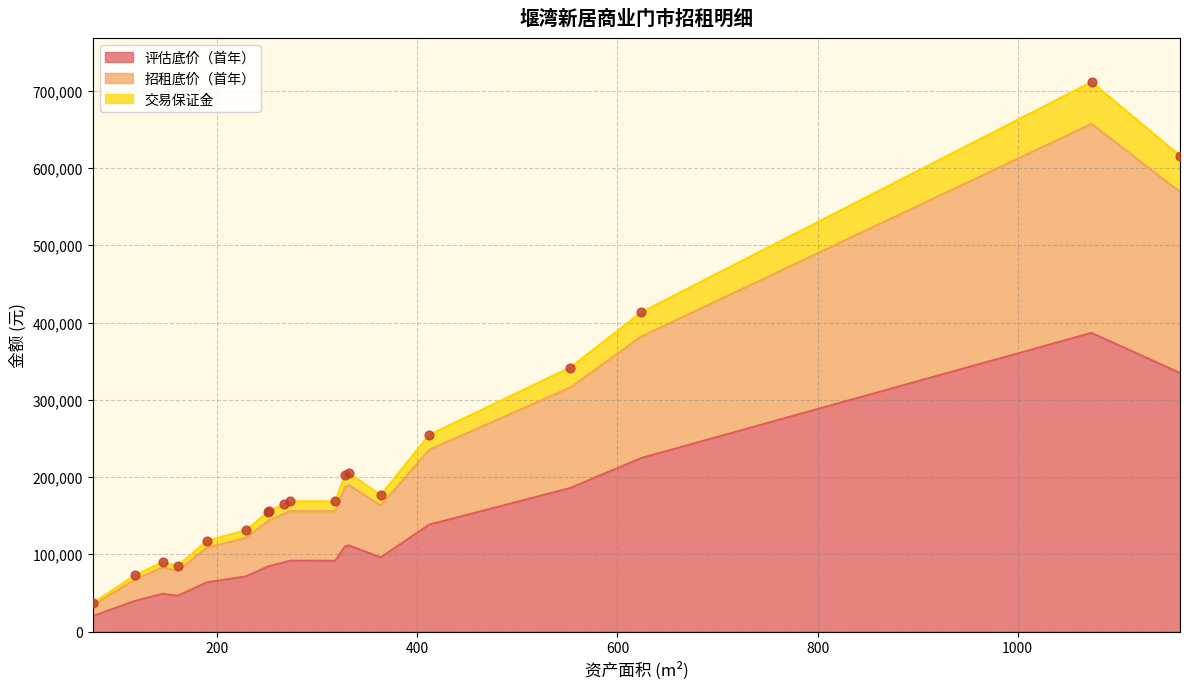

What are all the series names shown in the legend?

评估底价（首年）, 招租底价（首年）, 交易保证金